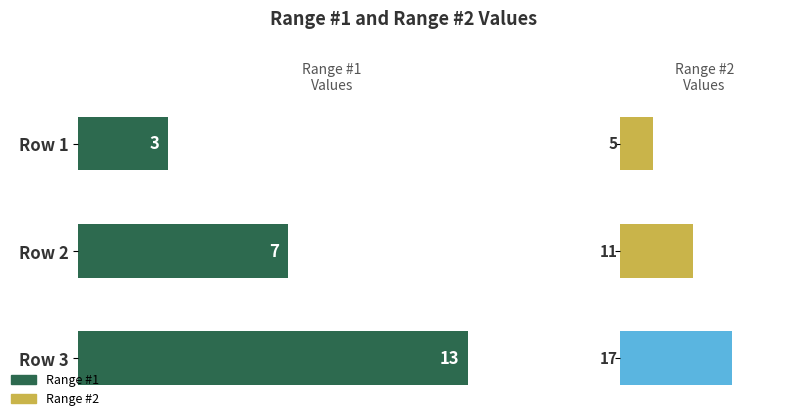

Are the bars grouped side by side (vs. stacked)?

Yes